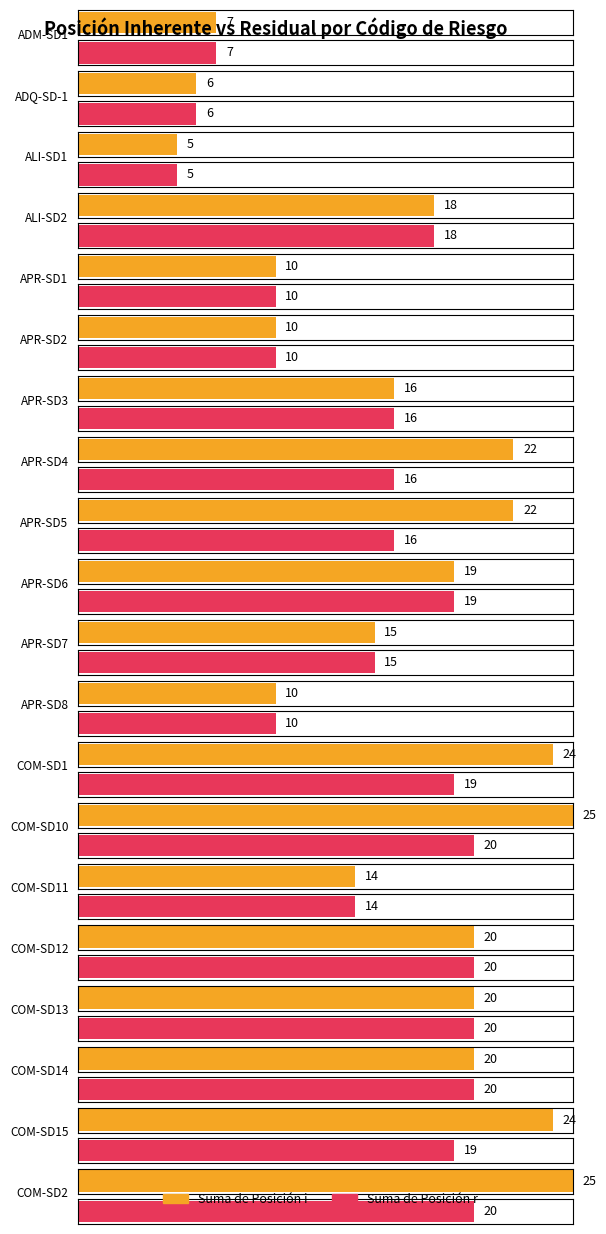

Reading left to right, extract all data points from this chart.

Suma de Posición i: 7	6	5	18	10	10	16	22	22	19	15	10	24	25	14	20	20	20	24	25
Suma de Posición r: 7	6	5	18	10	10	16	16	16	19	15	10	19	20	14	20	20	20	19	20